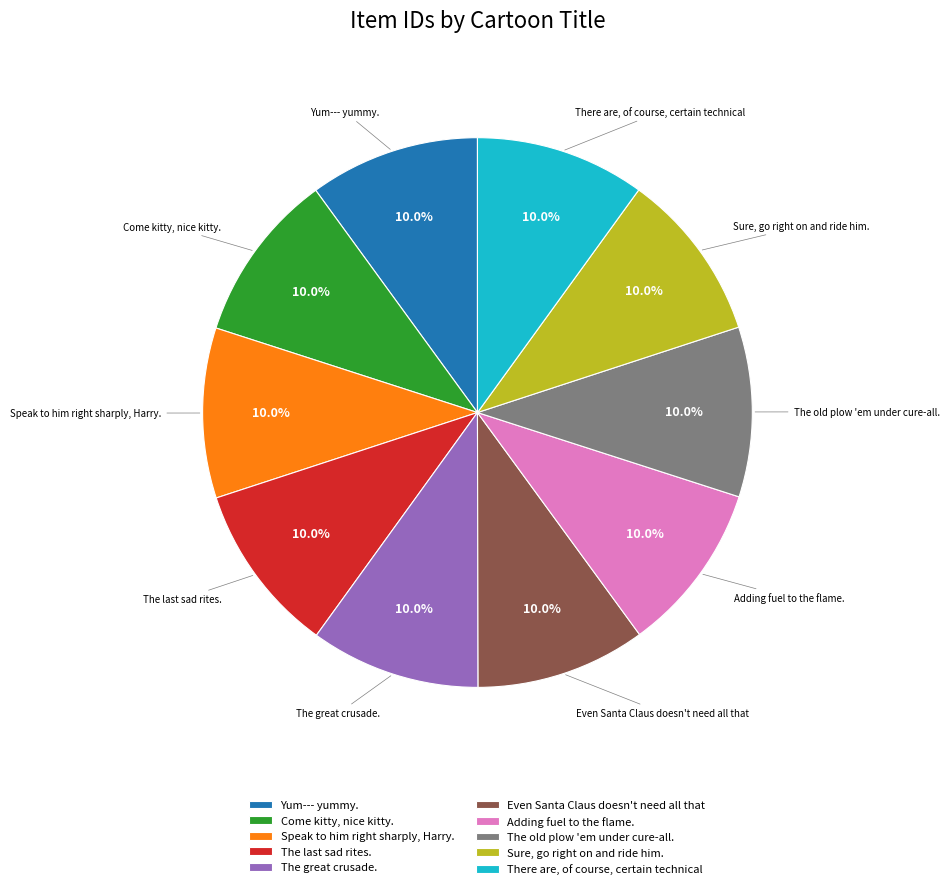

What is the ratio of the value at Yum--- yummy. to the value at Come kitty, nice kitty.?

1.0